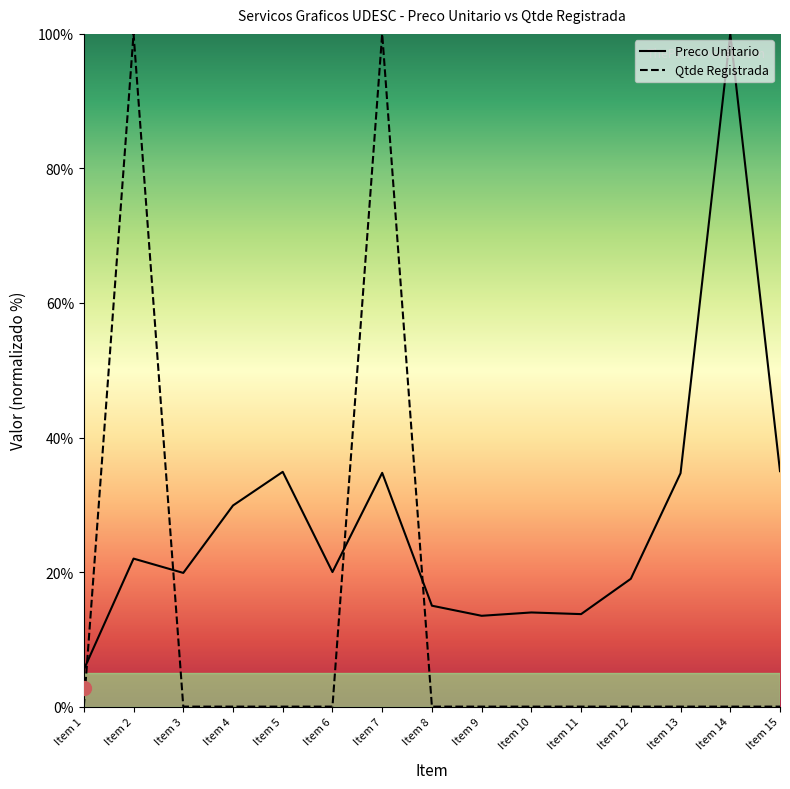

List the labels in order of Qtde Registrada value, largest first.

Item 2, Item 7, Item 1, Item 3, Item 4, Item 5, Item 6, Item 8, Item 9, Item 10, Item 11, Item 12, Item 13, Item 14, Item 15